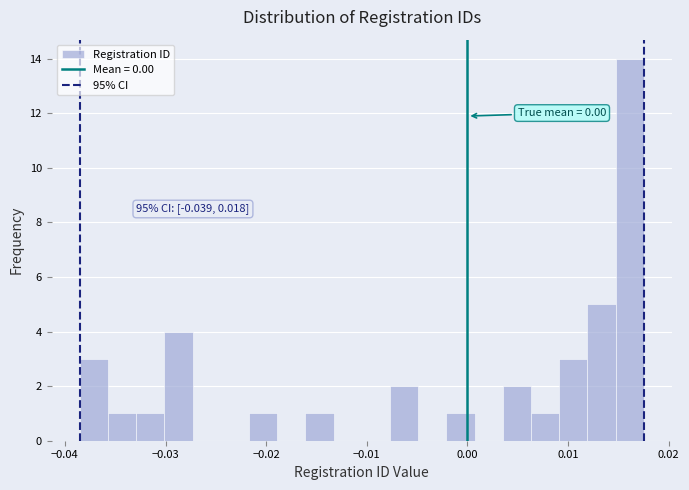

Read against the x-axis, roughly where is the centre of the tallest bar?

0.016